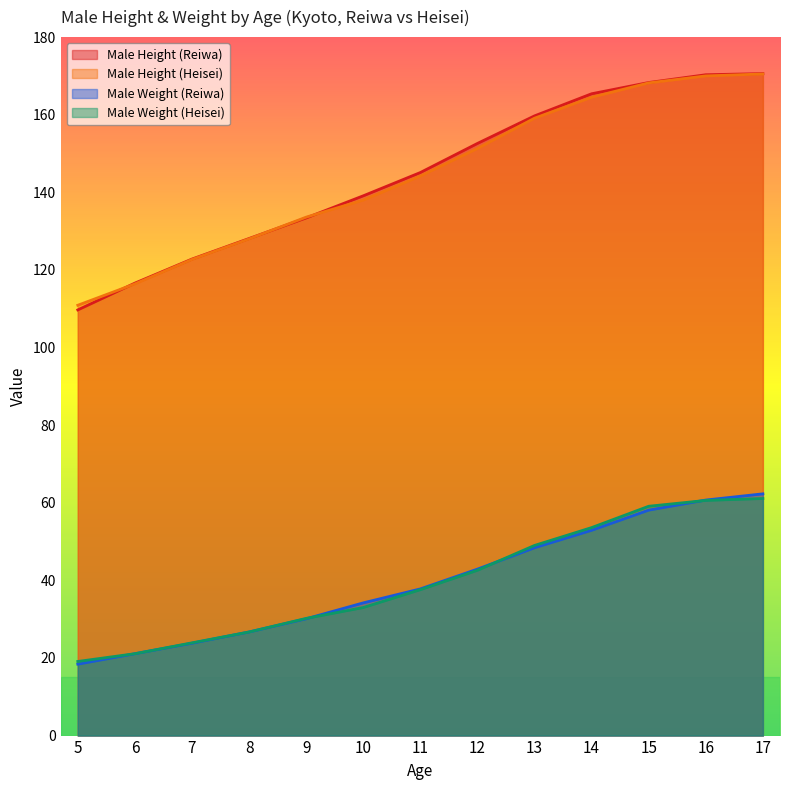

The value of Male Weight (Heisei) at 13 is 49.0. True or false?

True